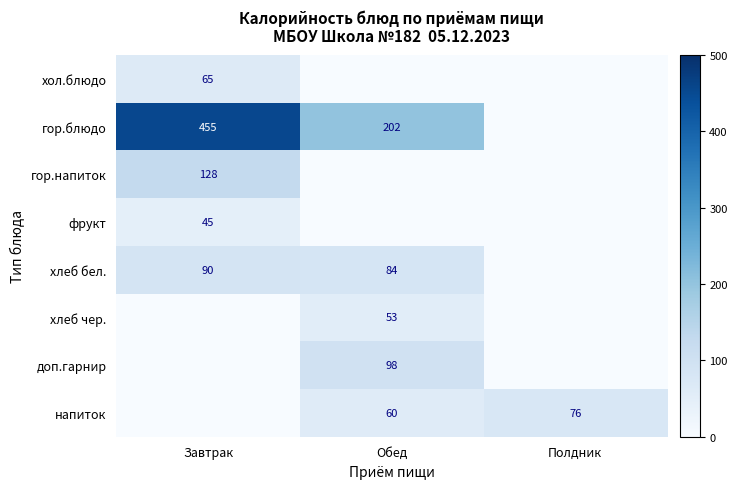

True or false: хол.блюдо has a value of 103 at Завтрак.

False